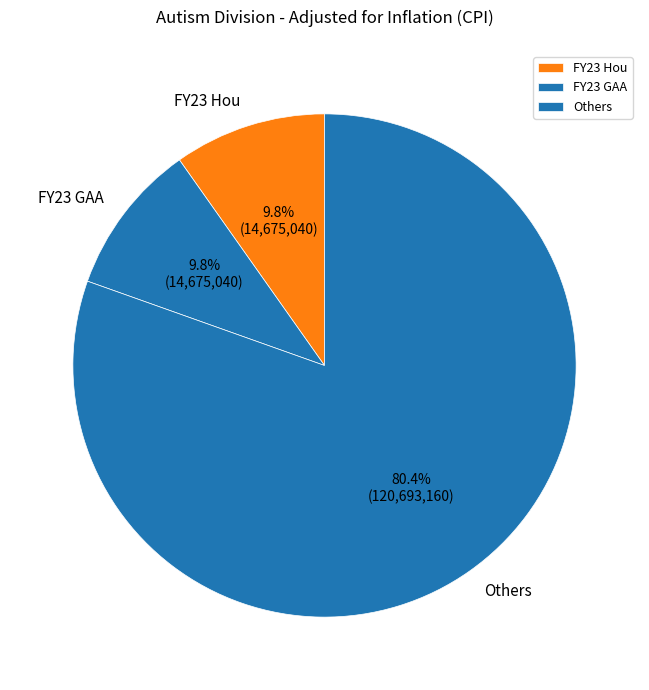

Approximately how many times larger is the value at Others compared to FY23 GAA?

8.2